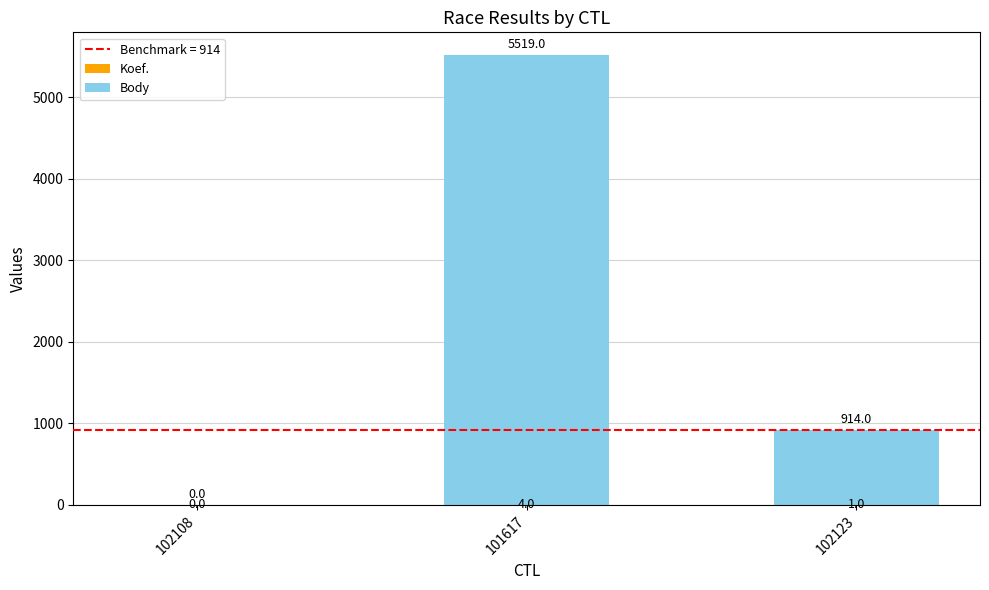

At which category is the sum across all series the highest?

101617